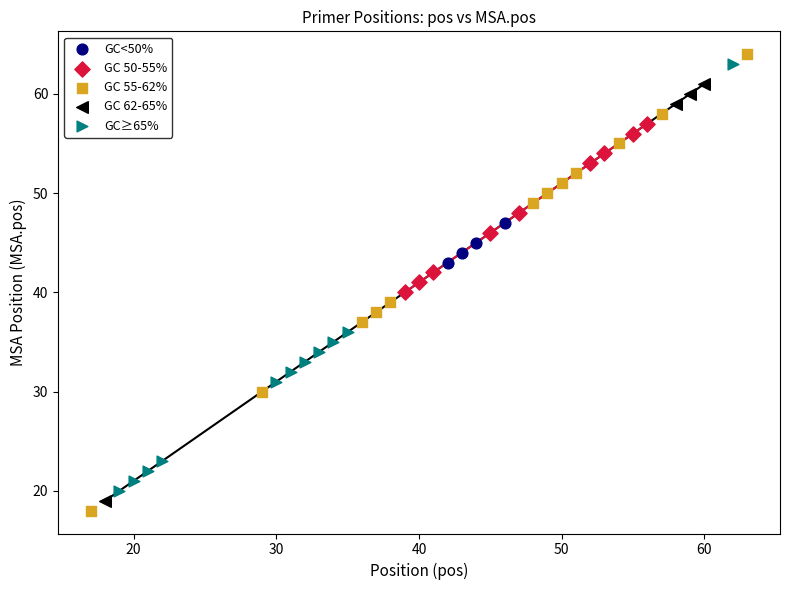

What are all the series names shown in the legend?

GC<50%, GC 50-55%, GC 55-62%, GC 62-65%, GC≥65%